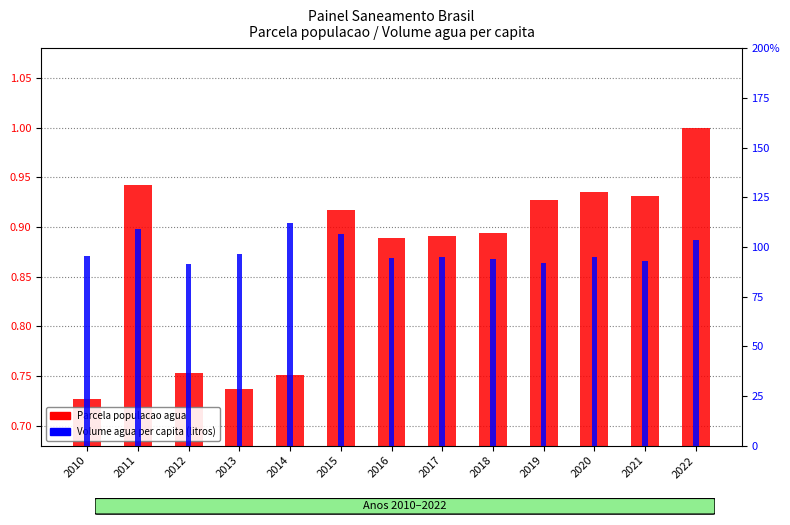

At which label is Parcela populacao agua closest to 0?

2010